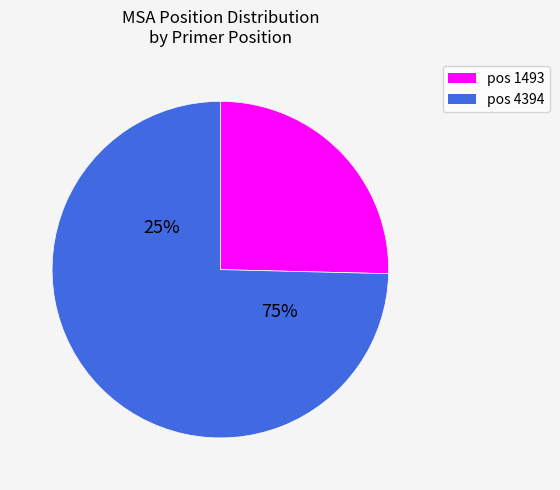

Is it true that 4394 is 67% of the pie?

False